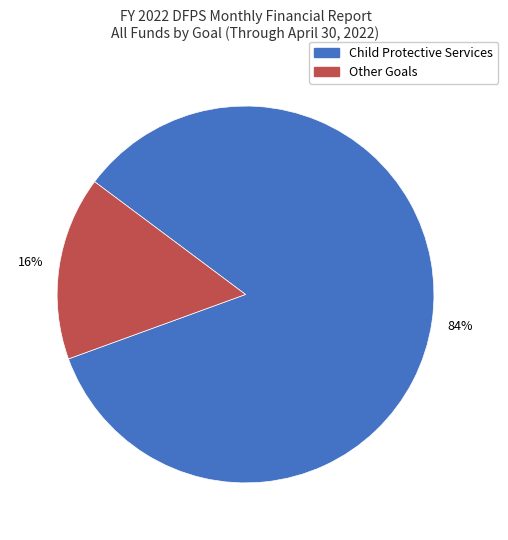

Is there any slice that represents more than half of the pie?

Yes